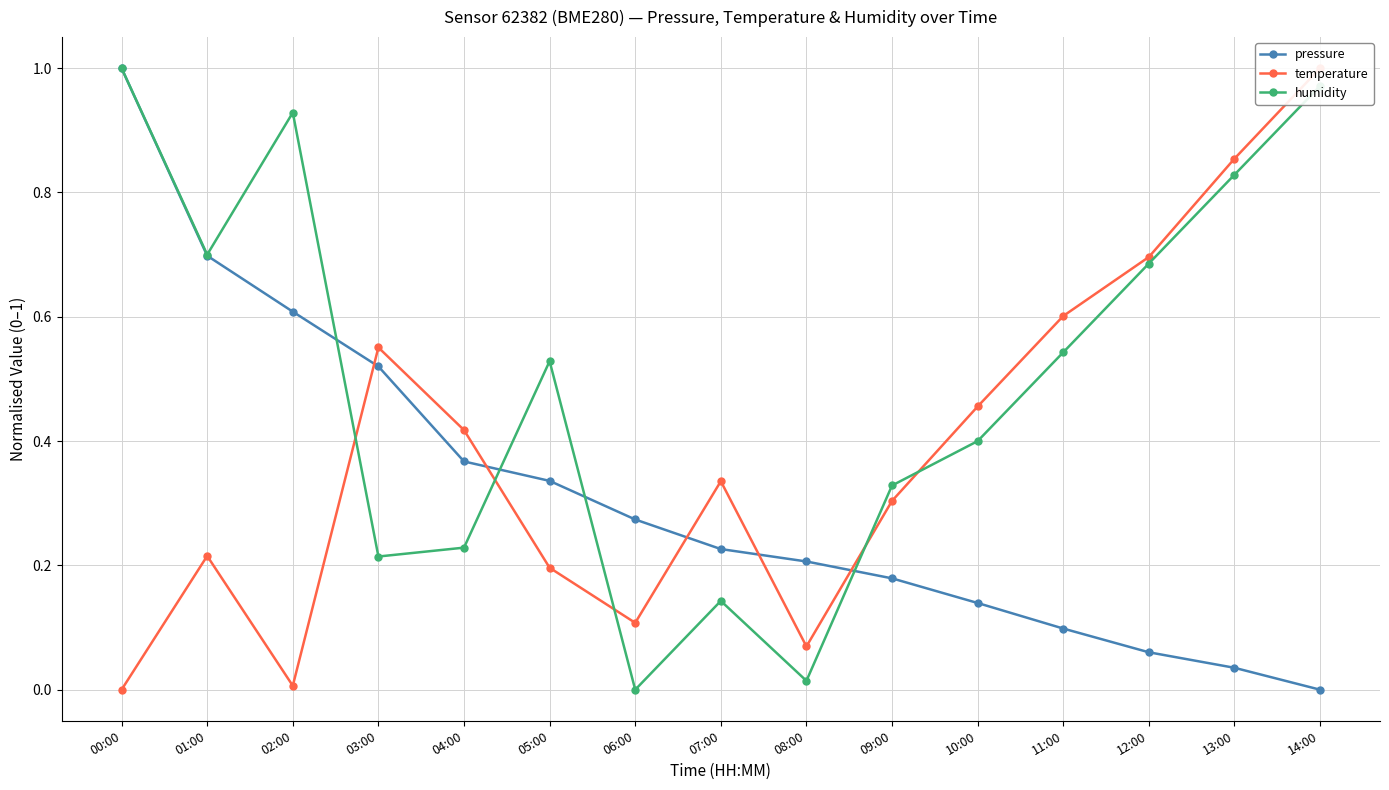

What is the maximum value for humidity?

1.0